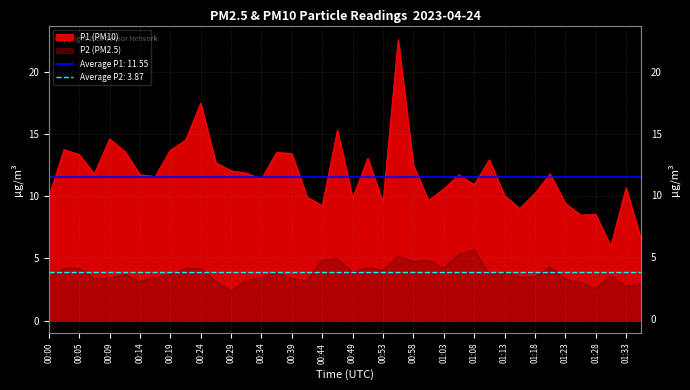

True or false: P1 and P2 intersect in this chart.

False